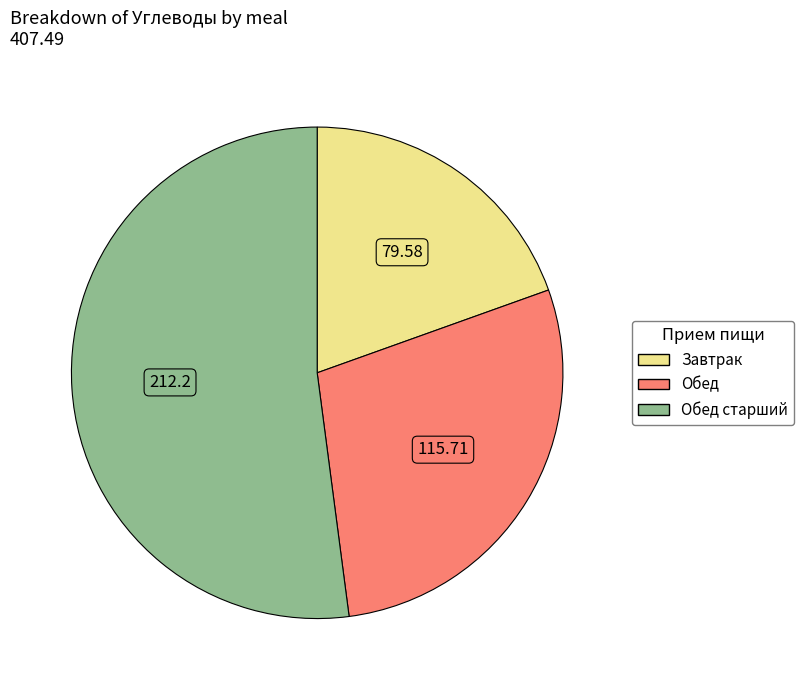

Is there any slice that represents more than half of the pie?

Yes